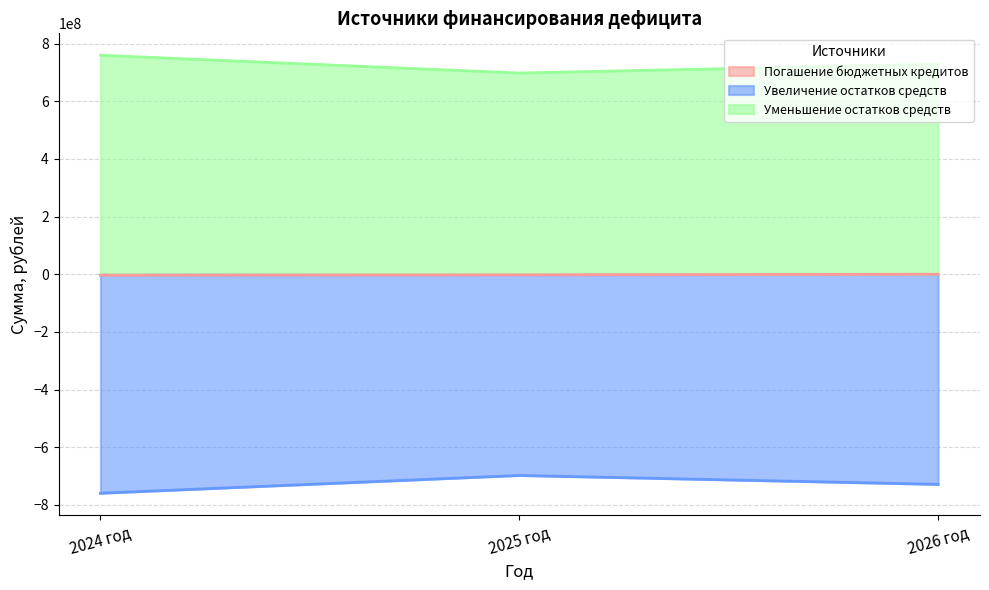

List the labels in order of Уменьшение остатков средств value, largest first.

2024 год, 2026 год, 2025 год